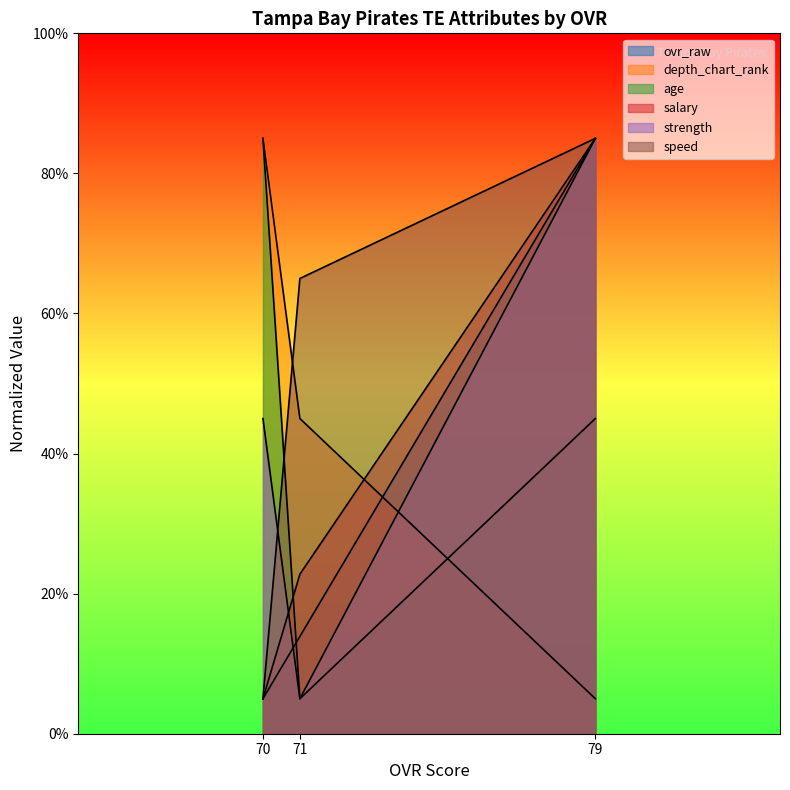

Which series changed the most between 79 and 70?

ovr_raw